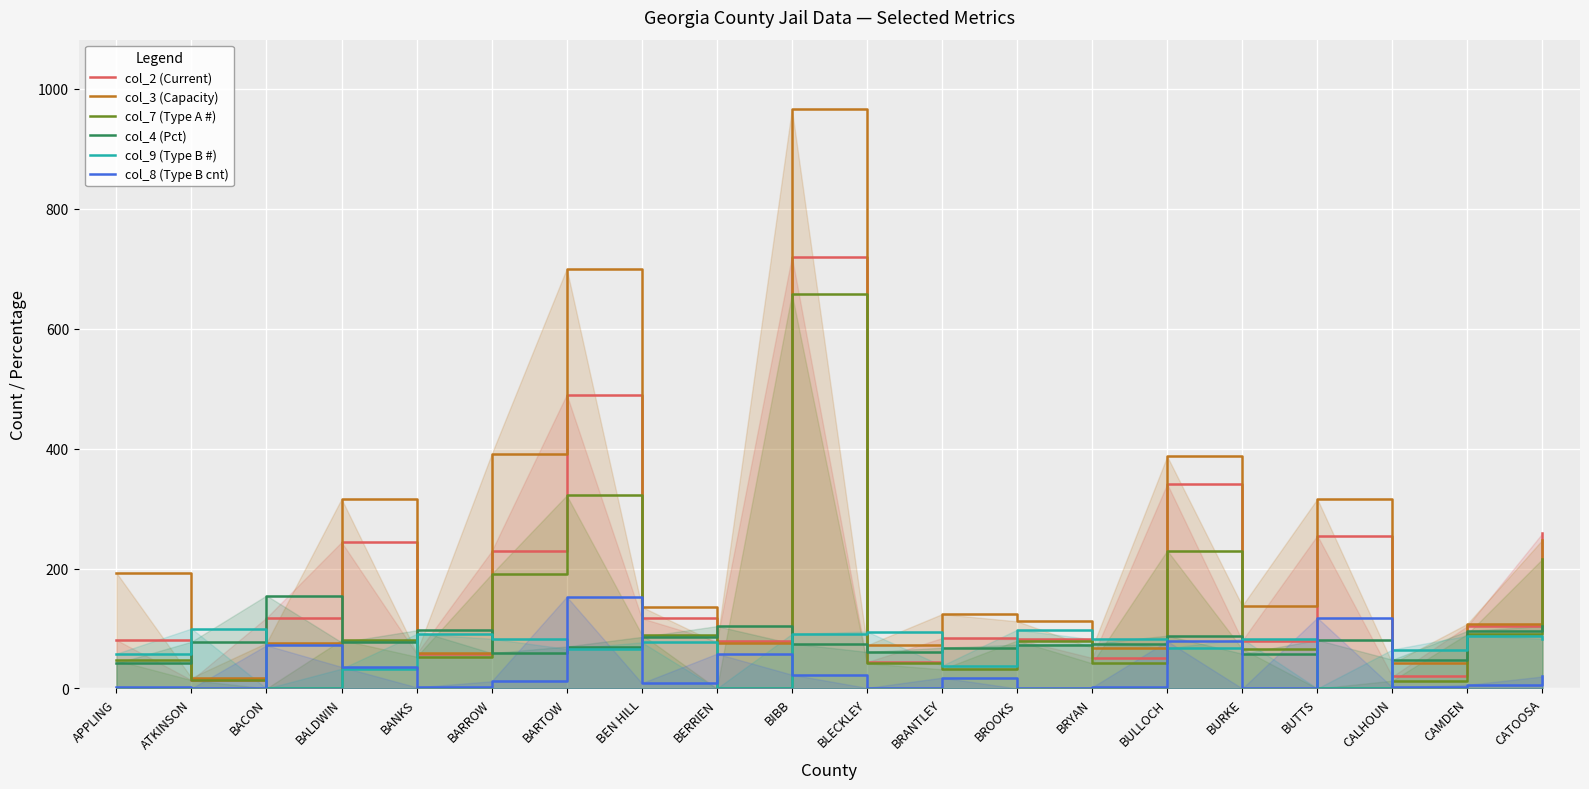

What position from the left is BUTTS?

17